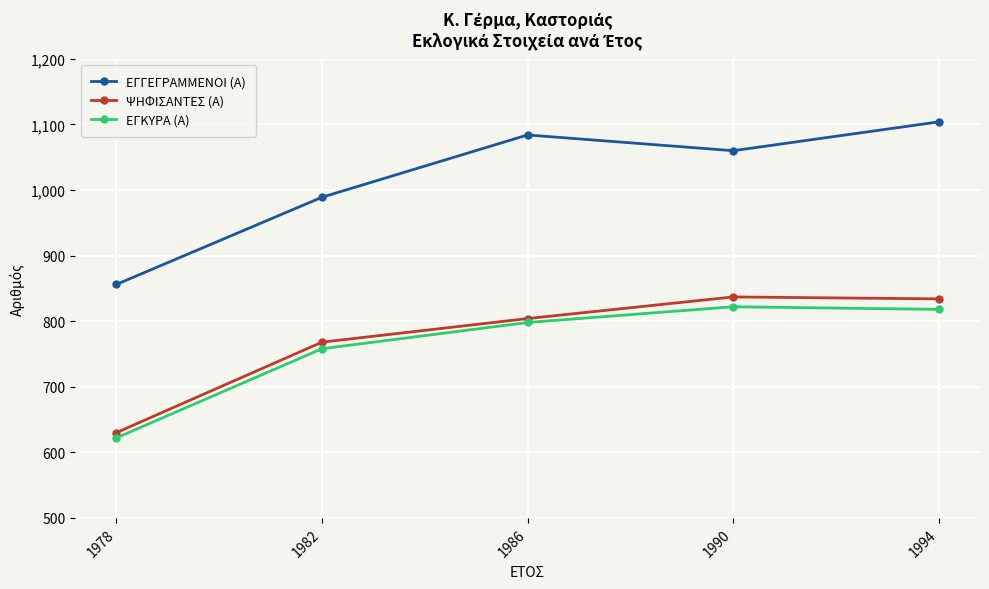

What is the lowest value of the ΨΗΦΙΣΑΝΤΕΣ (Α) series?

630